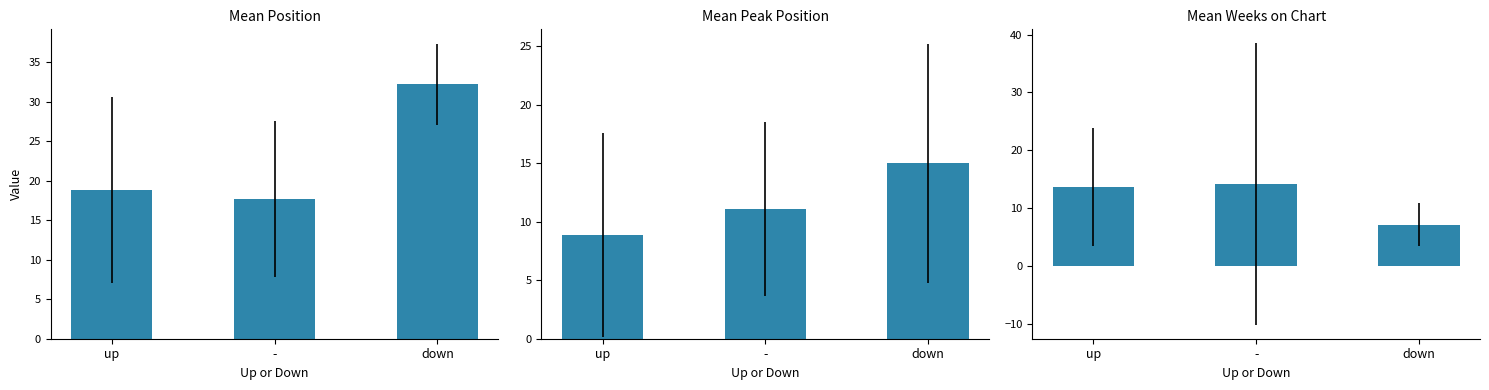

Between - and up, which is larger?

up